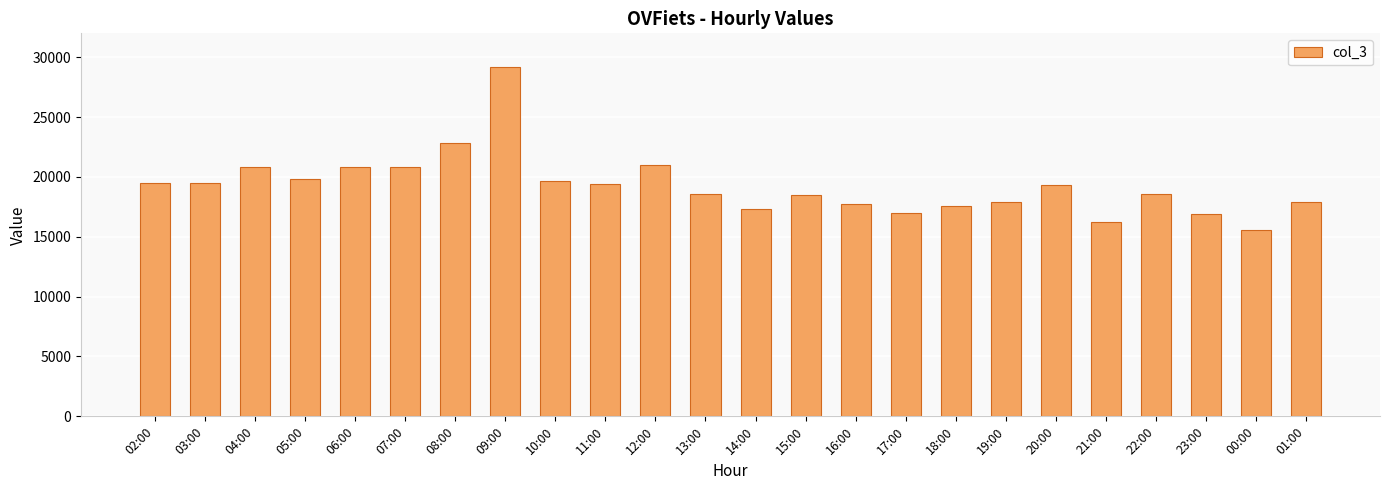

What is the change in value from 09:00 to 19:00?

-11272